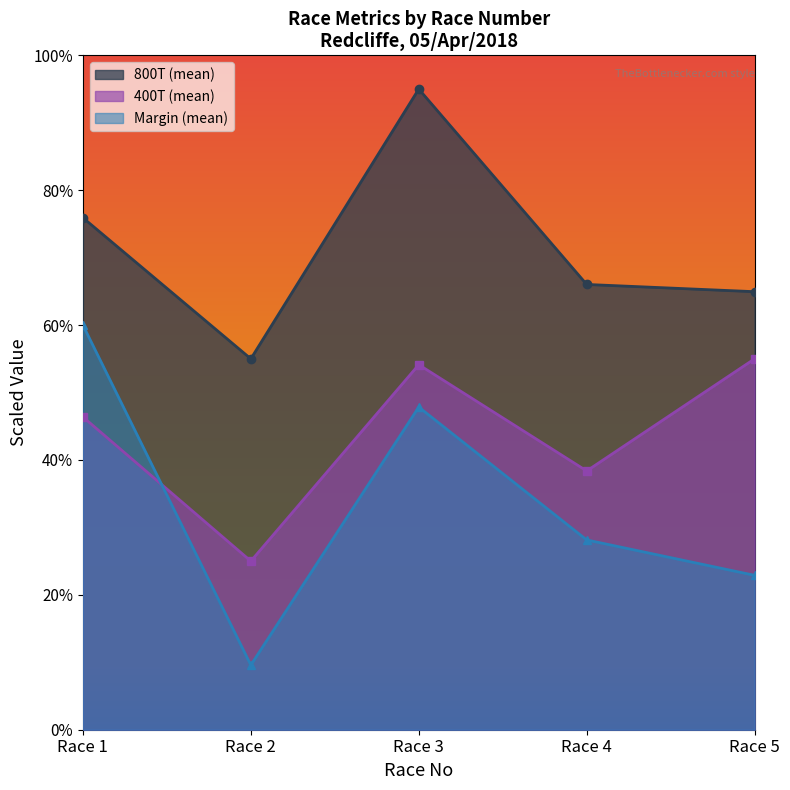

List the series in order of their peak value, lowest first.

400T (mean), Margin (mean), 800T (mean)